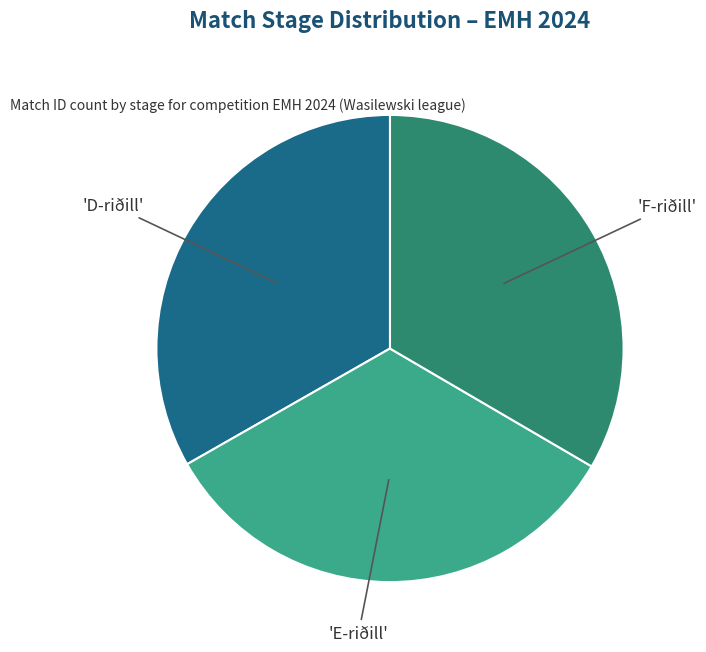

Is there a majority slice in this chart?

No